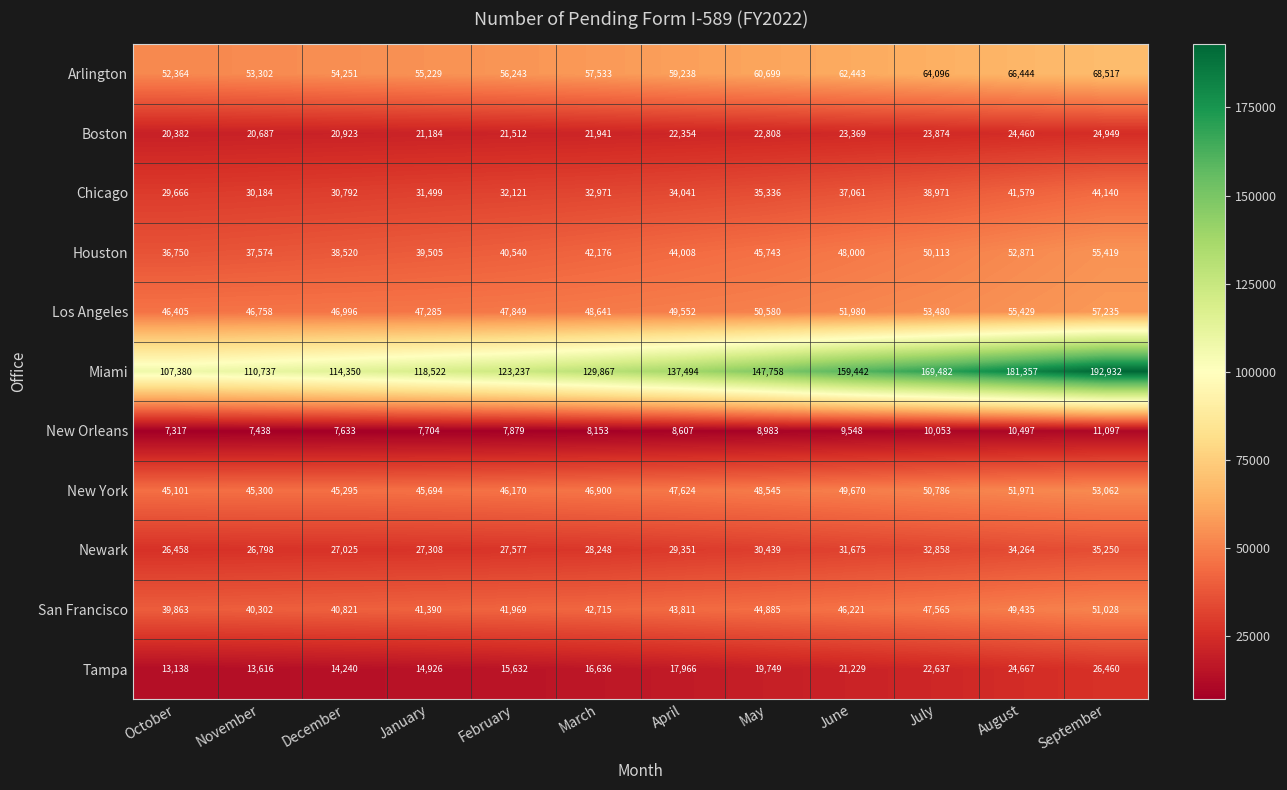

How many distinct data groups are displayed?

11